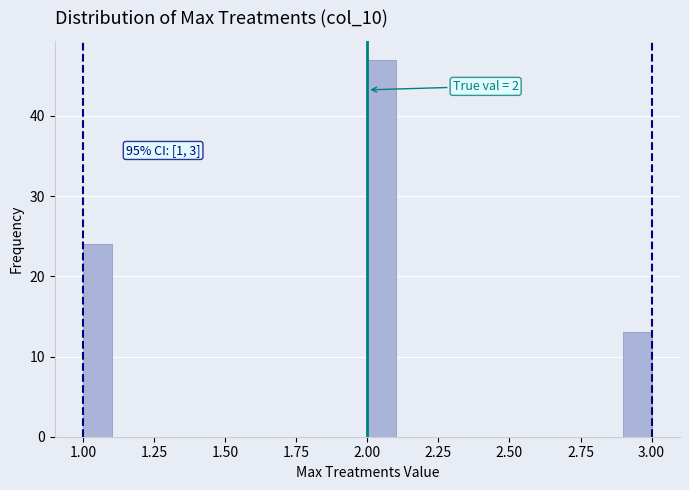

Around what value on the x-axis is the tallest bar? Give the approximate position of its centre, as read against the axis.

2.05